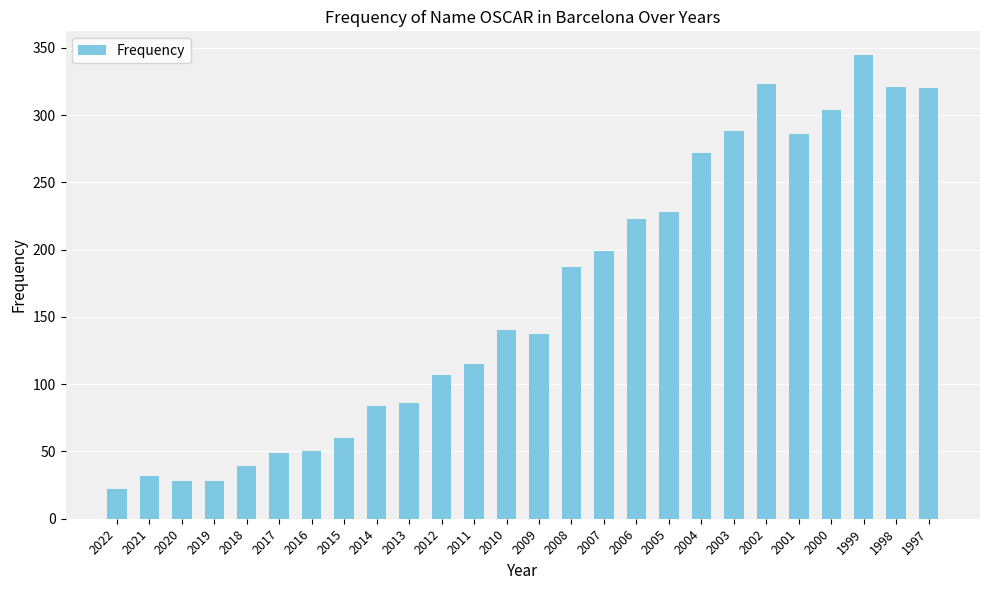

Does the chart contain stacked bars?

No